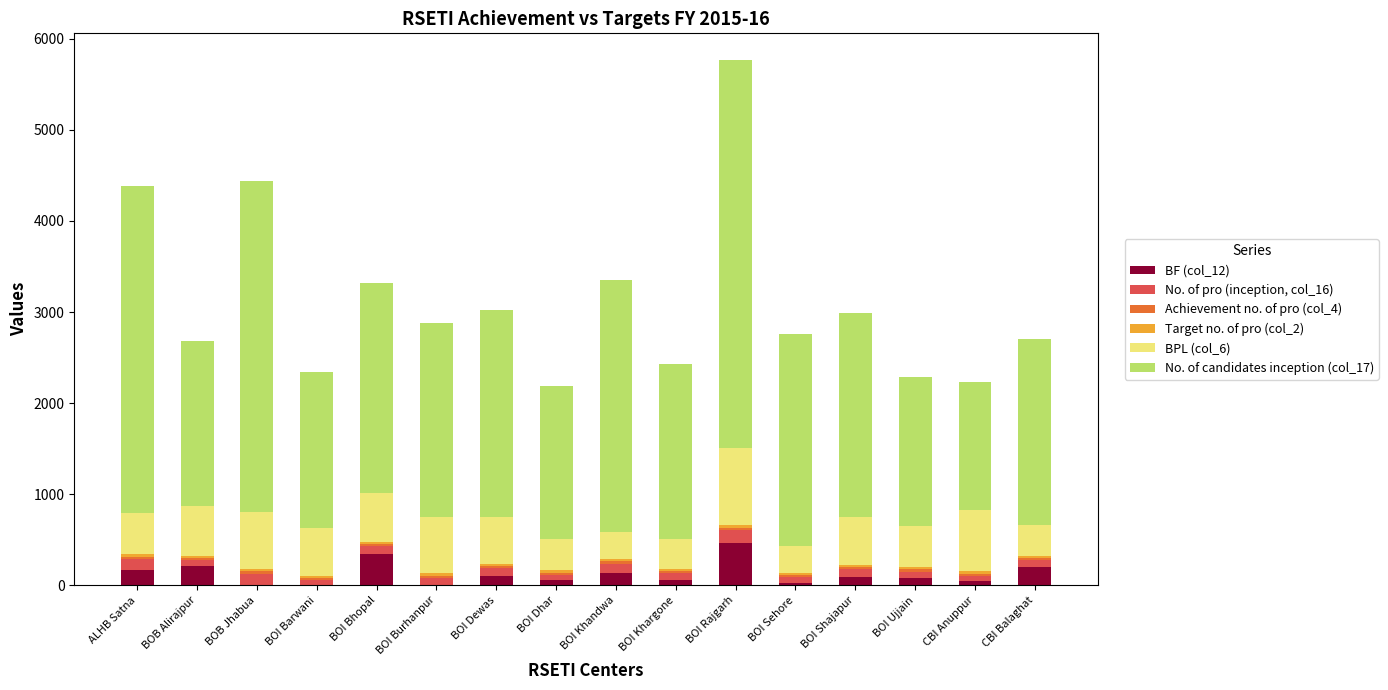

At which category is the sum across all series the highest?

BOI Rajgarh